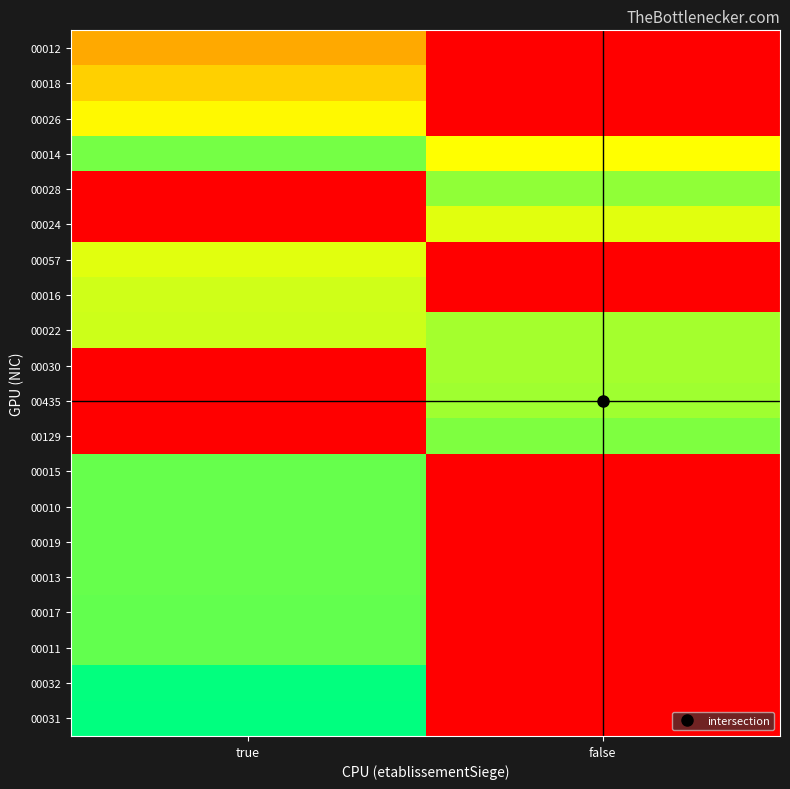

Reading right to left, what are all the values shown in this chart?

00012: false=0.0	true=0.4
00018: false=0.0	true=0.5
00026: false=0.0	true=0.7
00014: false=0.7	true=0.8
00028: false=0.8	true=0.0
00024: false=0.7	true=0.0
00057: false=0.0	true=0.7
00016: false=0.0	true=0.7
00022: false=0.8	true=0.7
00030: false=0.8	true=0.0
00435: false=0.8	true=0.0
00129: false=0.8	true=0.0
00015: false=0.0	true=0.9
00010: false=0.0	true=0.9
00019: false=0.0	true=0.9
00013: false=0.0	true=0.9
00017: false=0.0	true=0.9
00011: false=0.0	true=0.9
00032: false=0.0	true=1.0
00031: false=0.0	true=1.0